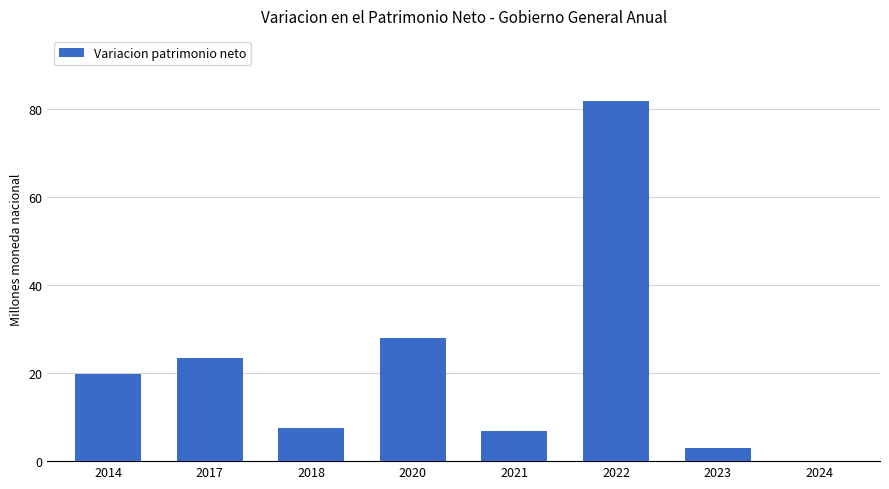

Count the number of categories in the chart.

8